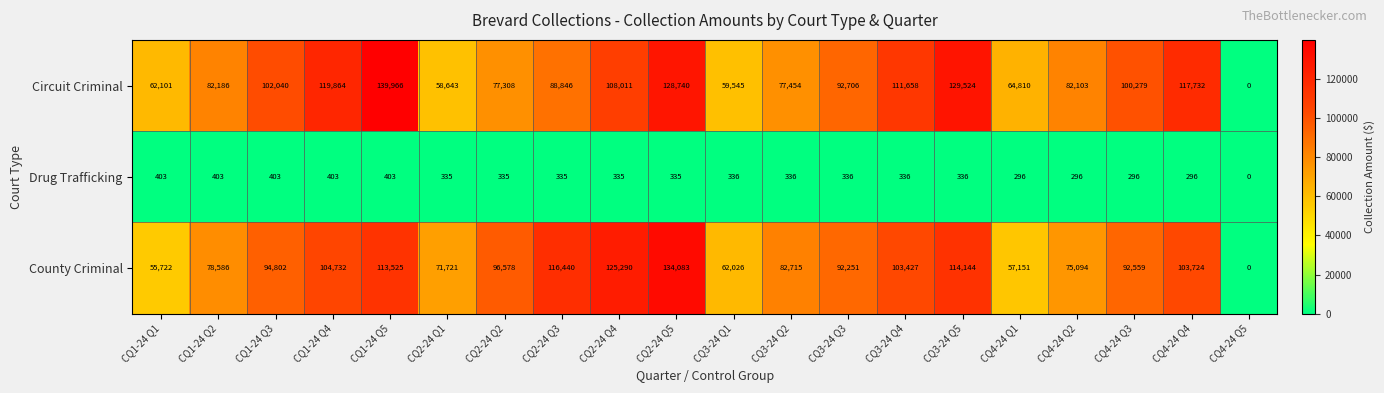

Rank the series by their maximum value, from lowest to highest.

Drug Trafficking, County Criminal, Circuit Criminal